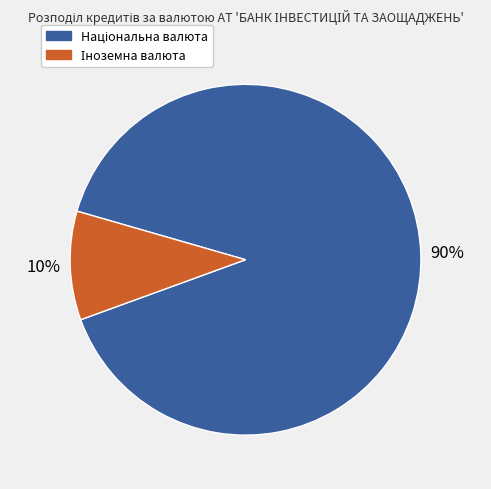

How many slices are in this pie chart?

2